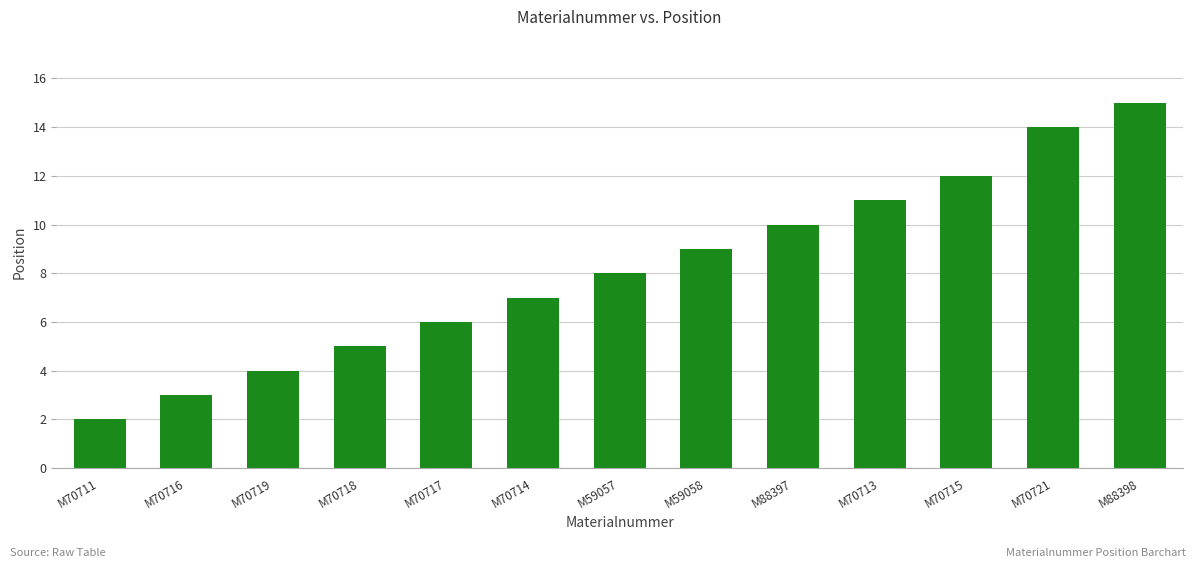

What is the ratio of the value at M59057 to the value at M70719?

2.0